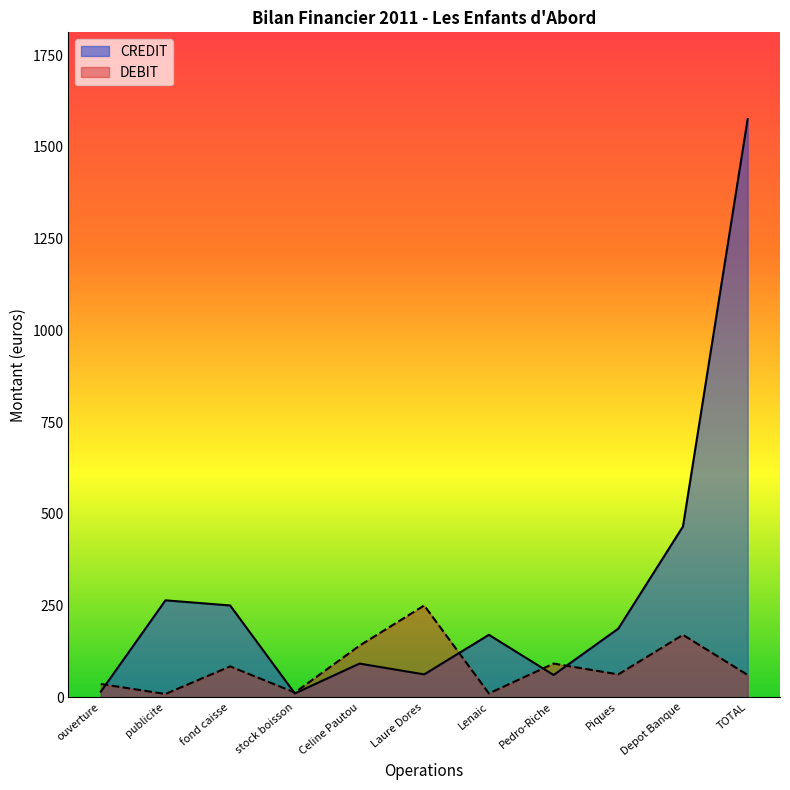

Reading left to right, transcribe all the data shown in this chart.

ouverture=15.0	publicite=264.0	fond caisse=250.0	stock boisson=10.3	Celine Pautou=91.6	Laure Dores=62.1	Lenaic=170.0	Pedro-Riche=60.5	Piques=186.8	Depot Banque=465.3	TOTAL=1575.7